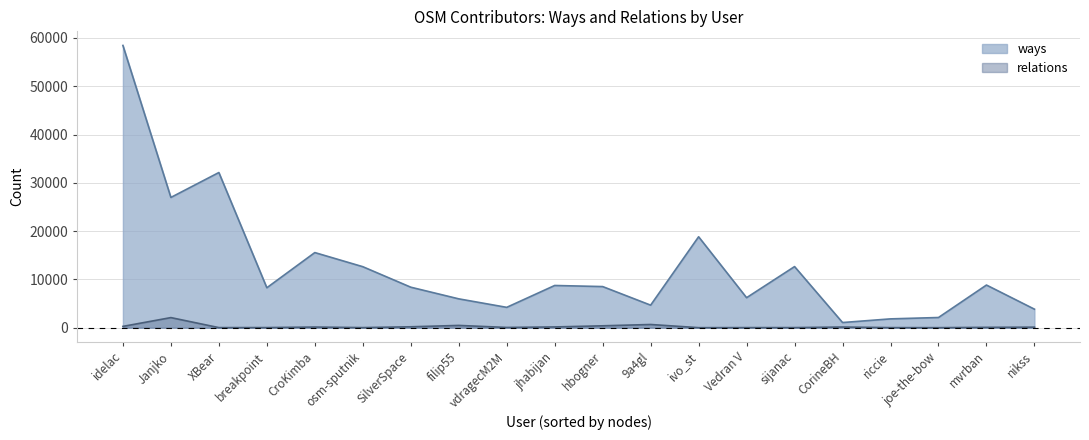

What is the difference between the maximum and second lowest values in the ways series?

56626